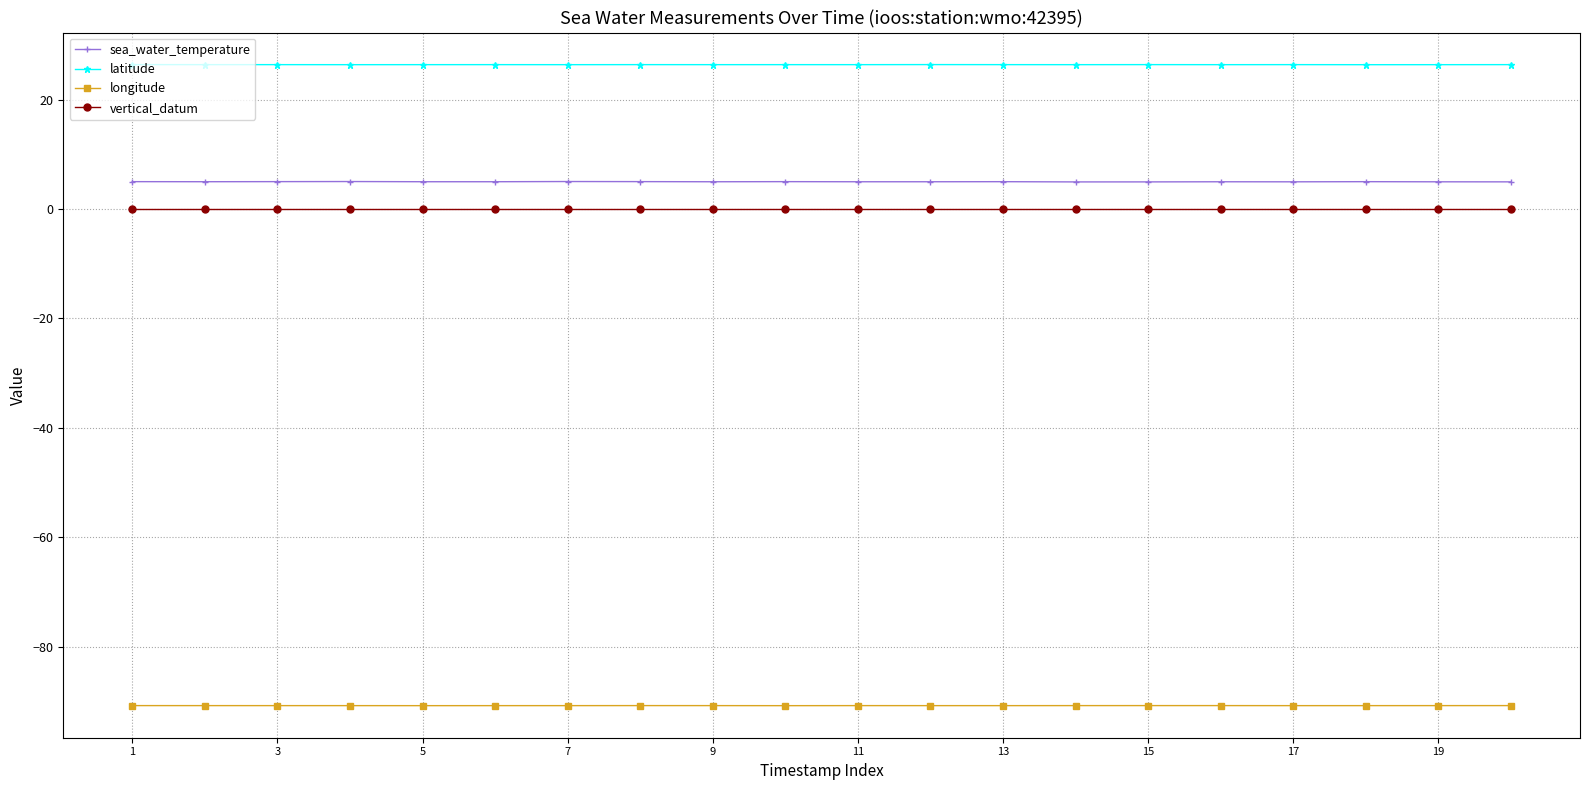

Does the chart have visible grid lines?

Yes